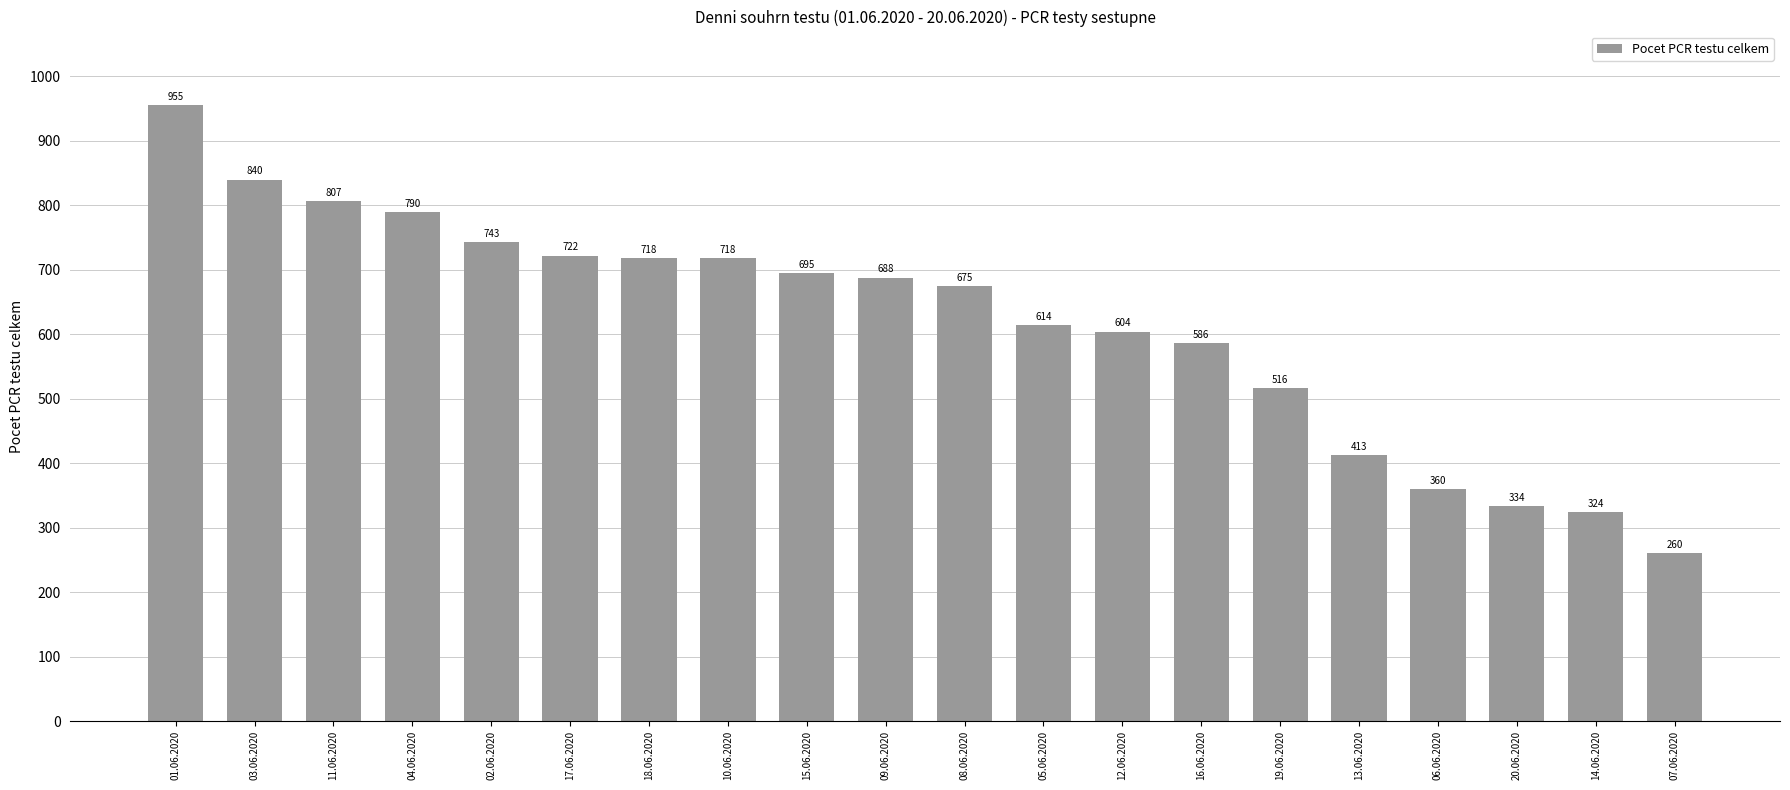

Which has a higher value, 04.06.2020 or 15.06.2020?

04.06.2020